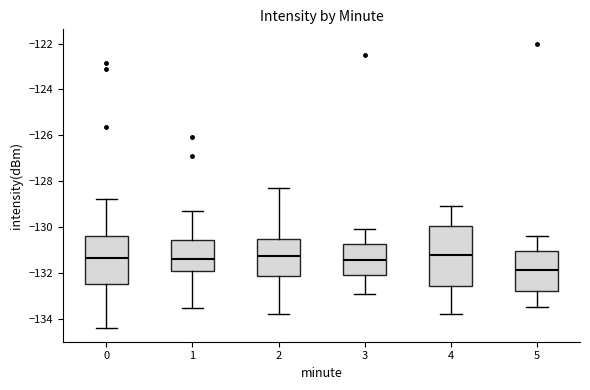

Where does the upper whisker of the box at x = 4 end on the y-axis? The values are not printed on the chart, so give them approximately, as read against the axis.

-129.0